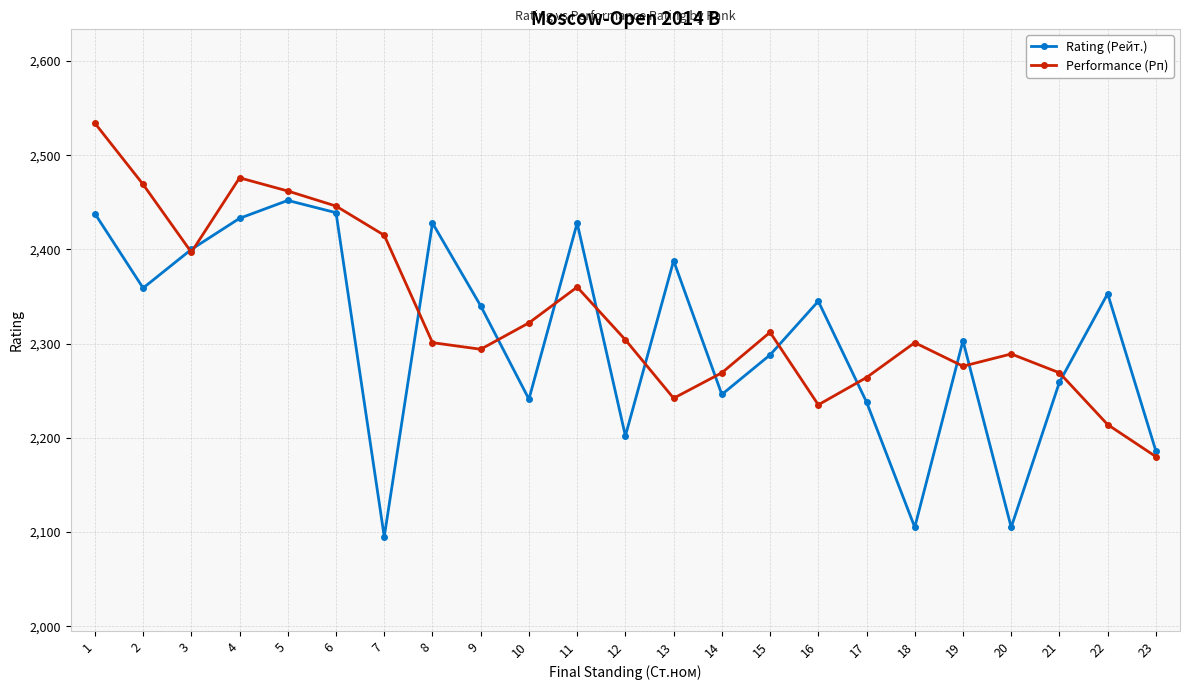

True or false: Performance (Рп) has a value of 4032 at 19.

False